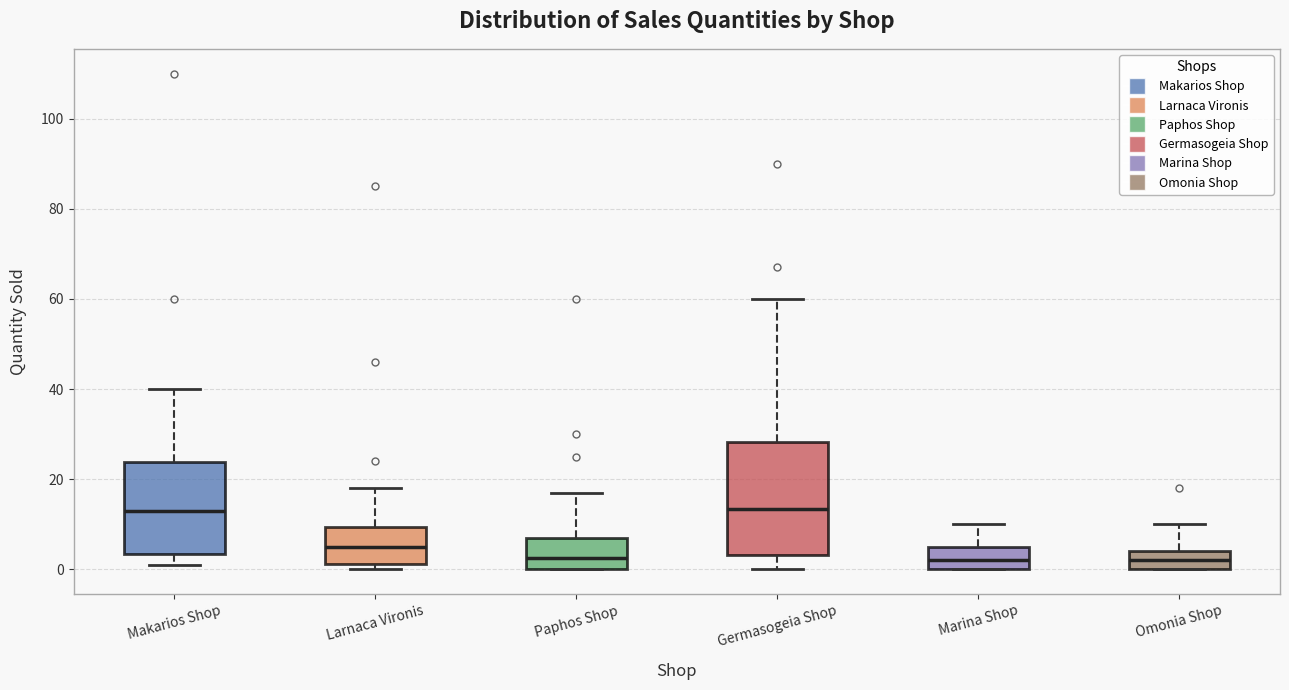

Reading left to right, read every box against the y-axis: the position of its median line, the range the box covers, and the ends of its whiskers. The values are not printed on the chart, so give them approximately, as read against the axis.

Makarios Shop: median 14, box 4 to 24, whiskers 2 to 40
Larnaca Vironis: median 6, box 2 to 10, whiskers 0 to 18
Paphos Shop: median 2, box 0 to 8, whiskers 0 to 18
Germasogeia Shop: median 14, box 4 to 28, whiskers 0 to 60
Marina Shop: median 2, box 0 to 6, whiskers 0 to 10
Omonia Shop: median 2, box 0 to 4, whiskers 0 to 10